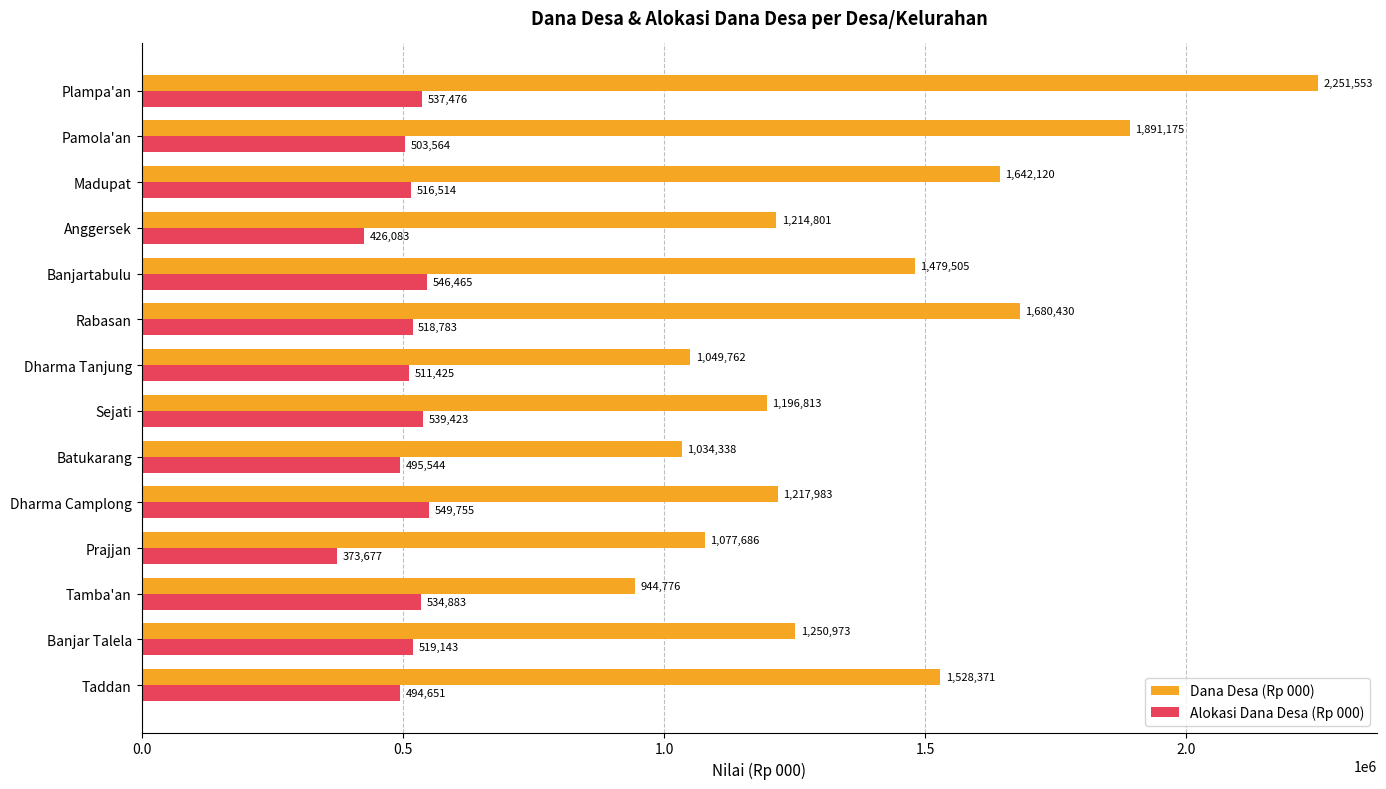

At how many categories does at least one series exceed 774953?

14